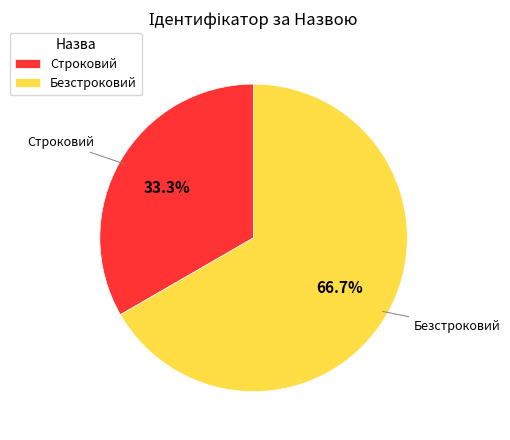

Which slice is the largest?

Безстроковий